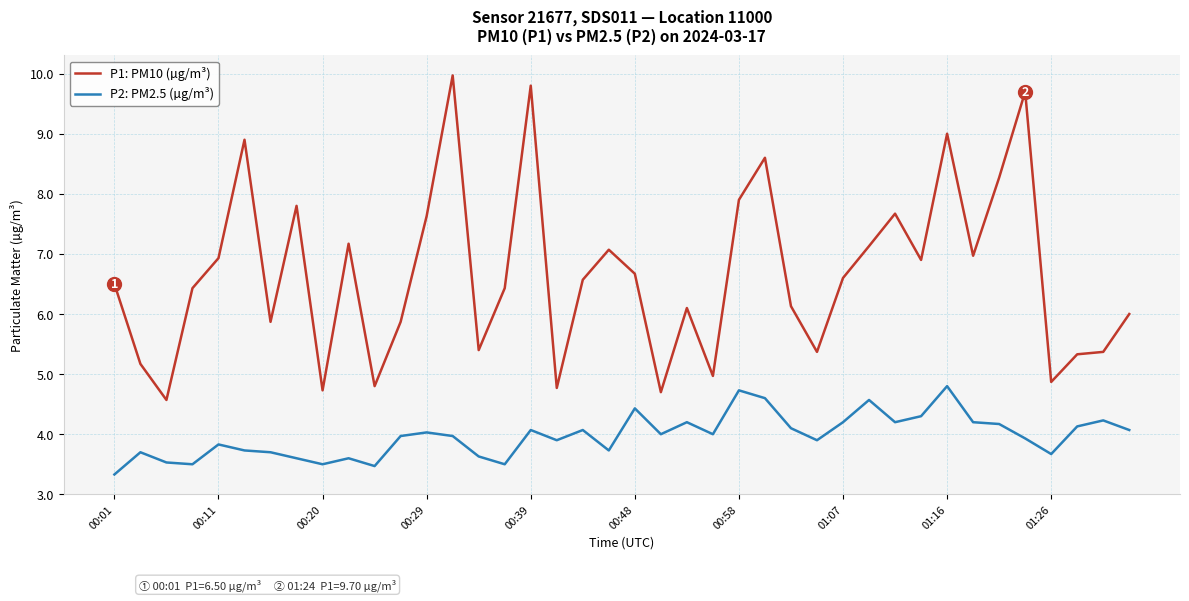

How many lines are shown in the chart?

2